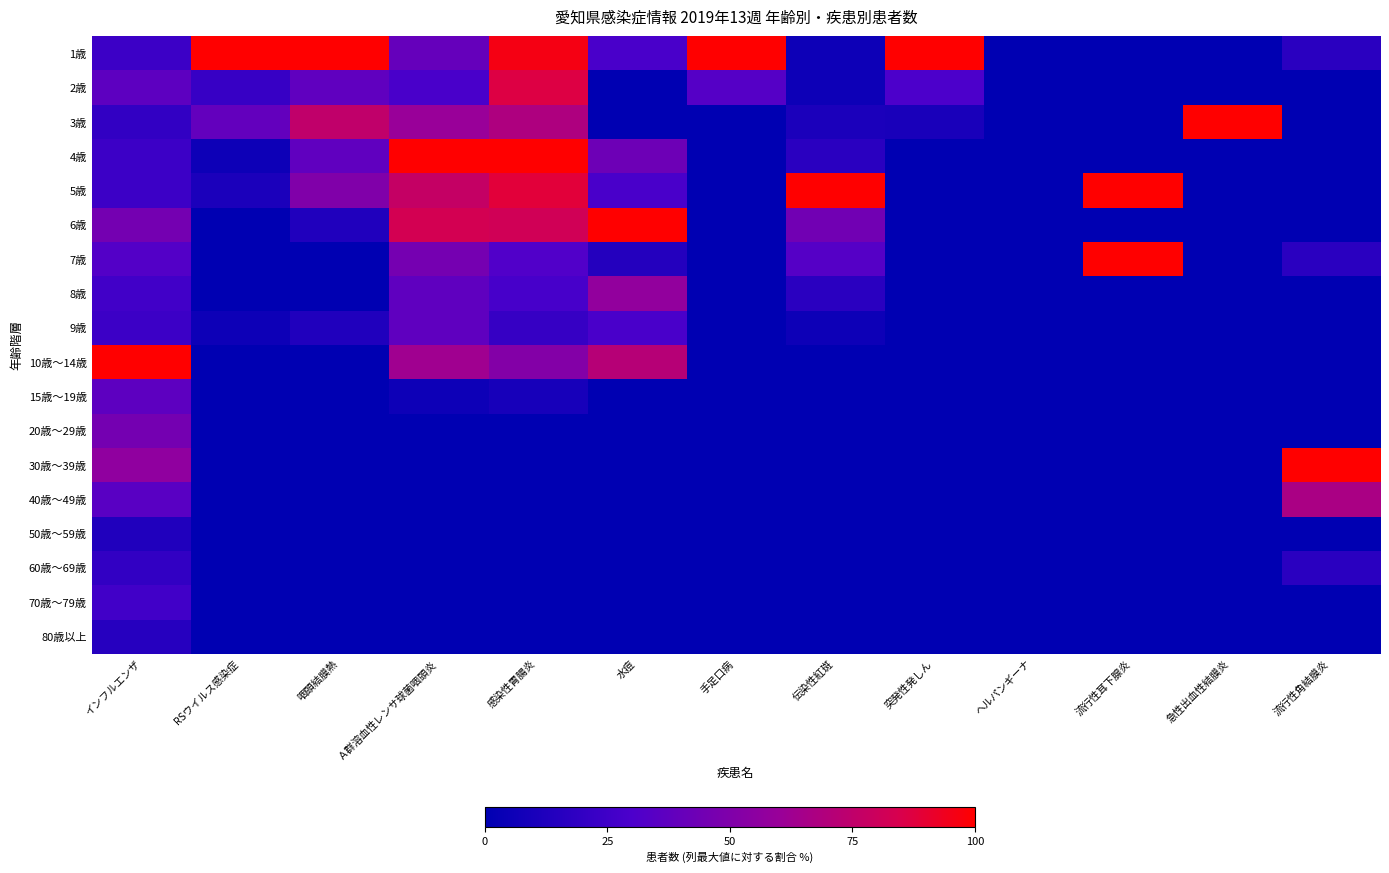

At how many categories does at least one series exceed 0?

12